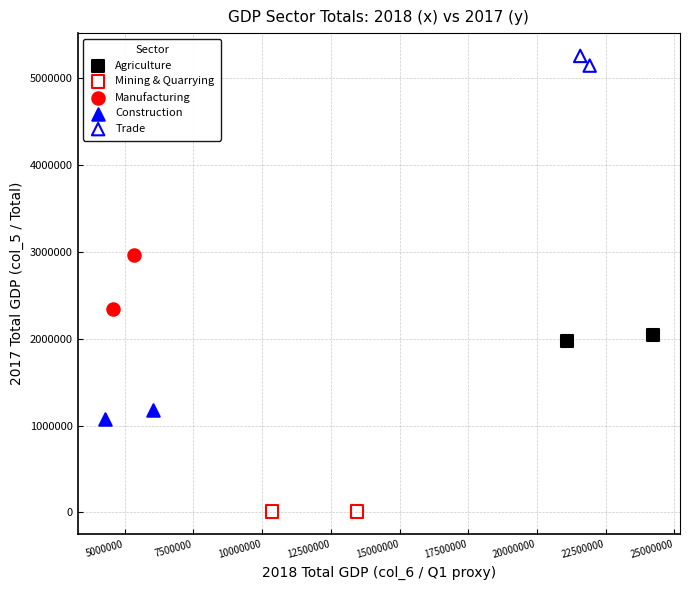

Which series has the widest spread of Y values?

Manufacturing